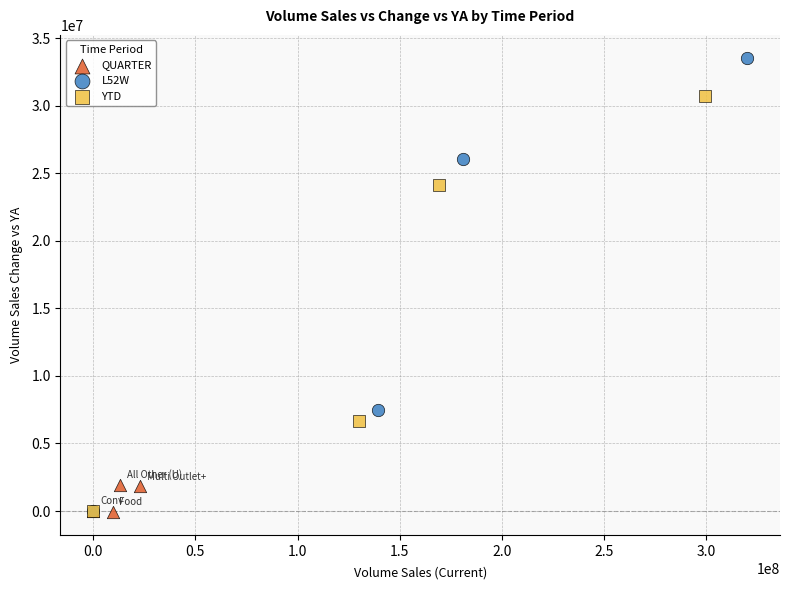

Which series reaches the maximum Y coordinate?

L52W